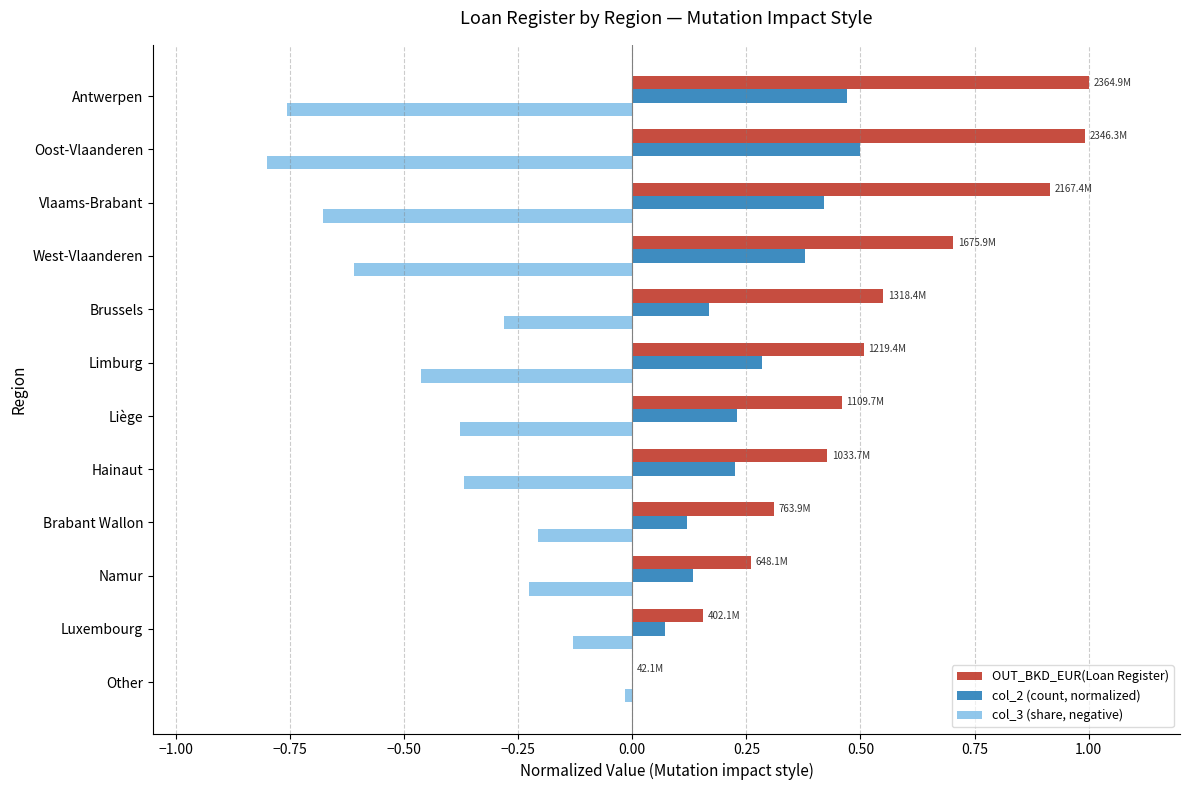

What is the highest value of the OUT_BKD_EUR(Loan Register) series?

1.0